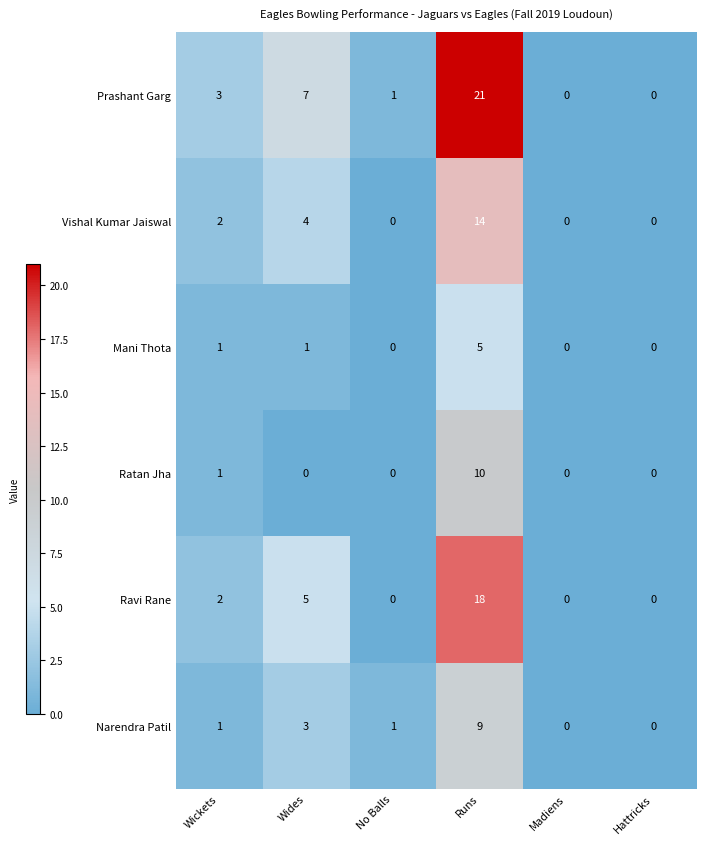

What is the sum of the Narendra Patil values at Madiens and Runs?

9